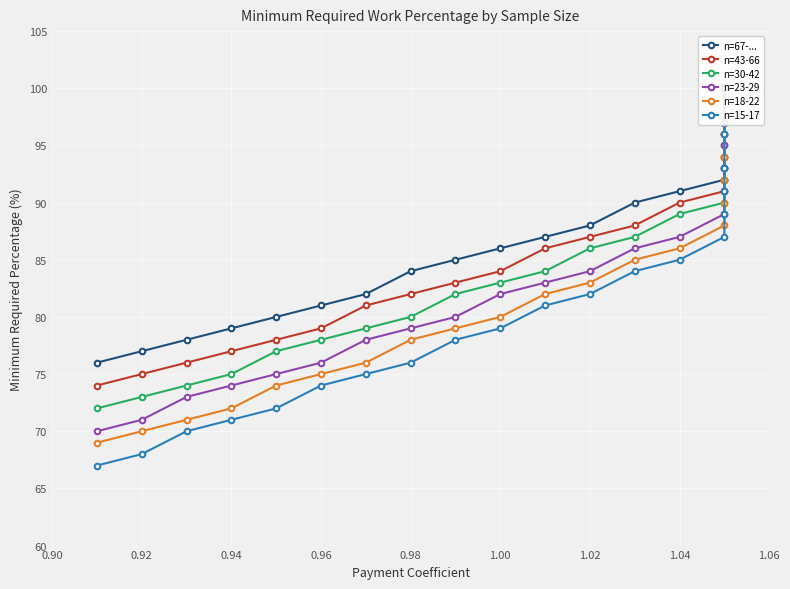

What is the label of the 16th point from the right?

0.98